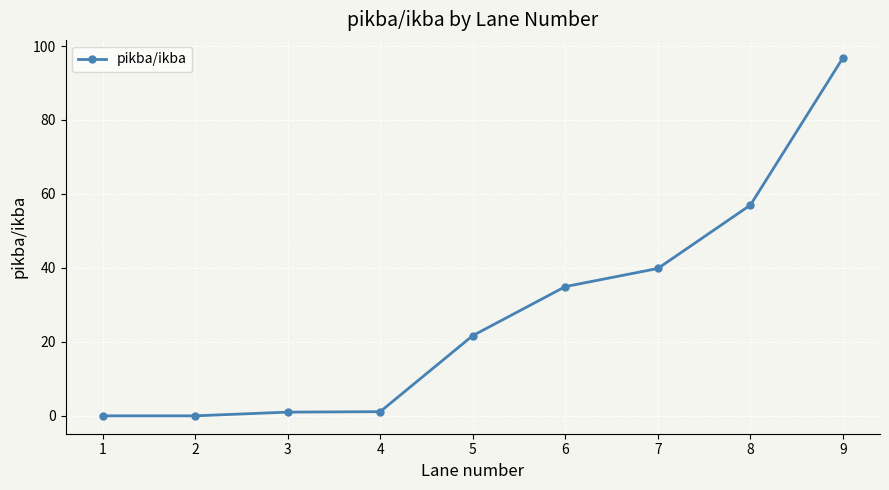

Which category has the highest value across all series?

9